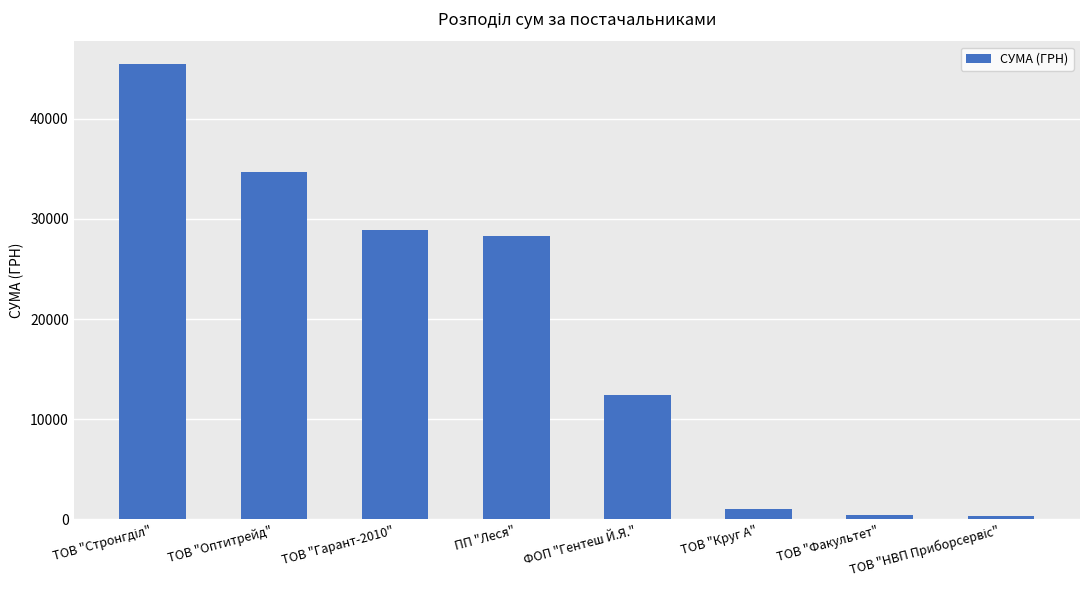

What is the difference between the maximum and second lowest values?

45005.9